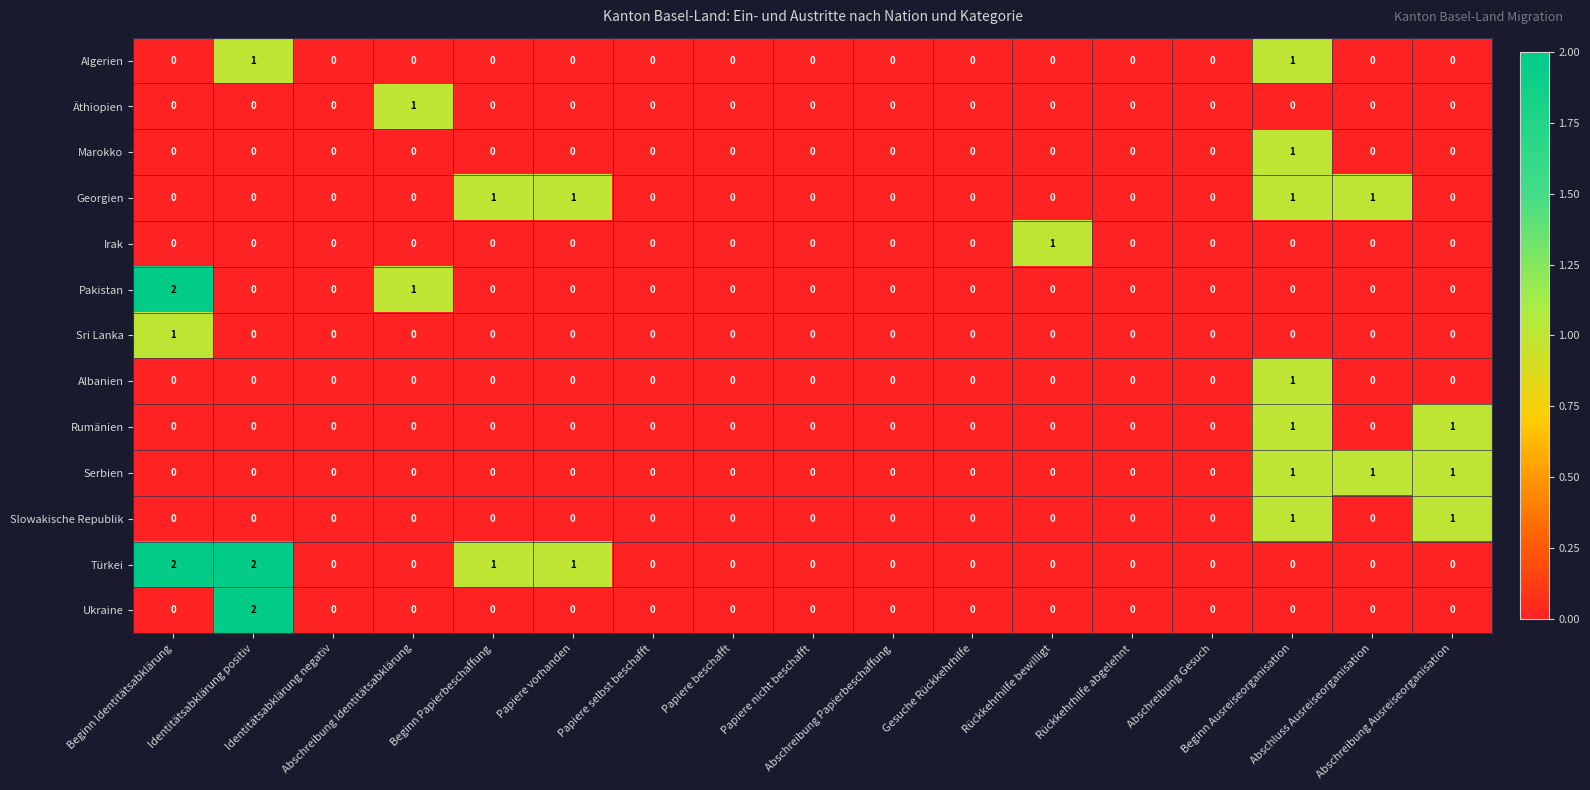

Which series has the largest total across all categories?

Türkei